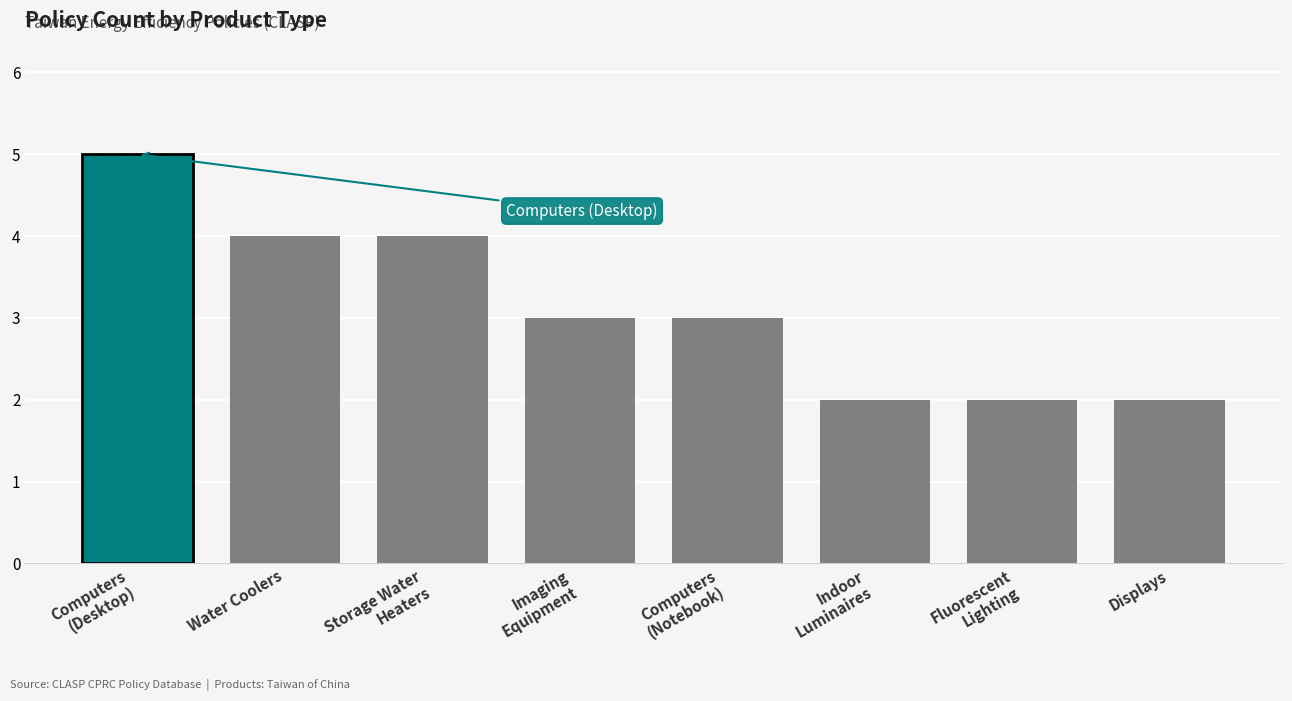

Reading right to left, extract all data points from this chart.

Displays=2	Fluorescent
Lighting=2	Indoor
Luminaires=2	Computers
(Notebook)=3	Imaging
Equipment=3	Storage Water
Heaters=4	Water Coolers=4	Computers
(Desktop)=5